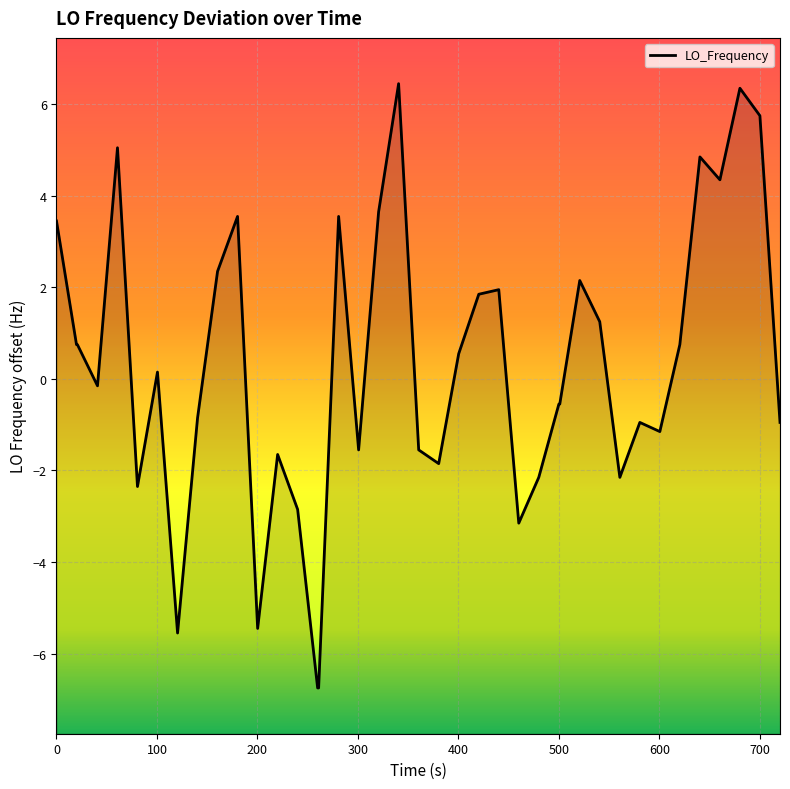

How many lines are shown in the chart?

1